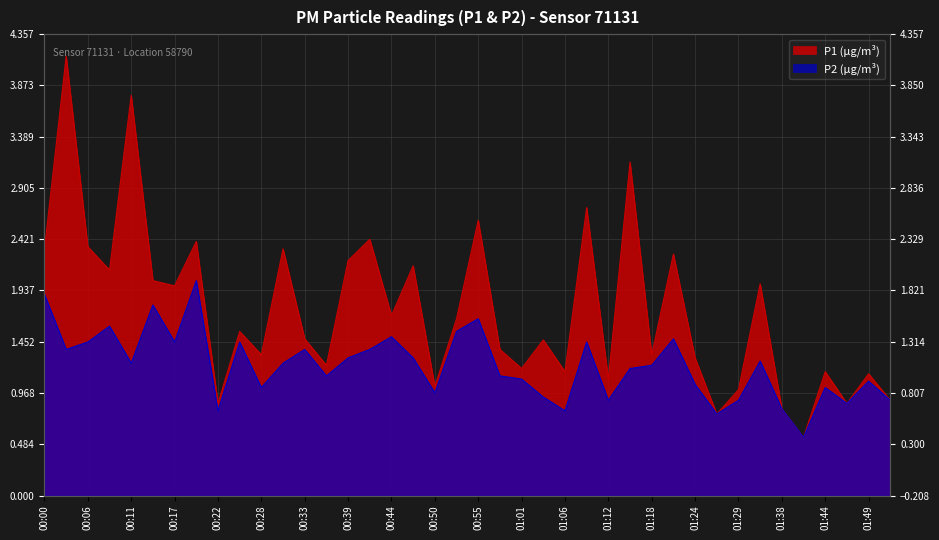

What is the difference between the maximum and second lowest values in the P1 series?

3.4